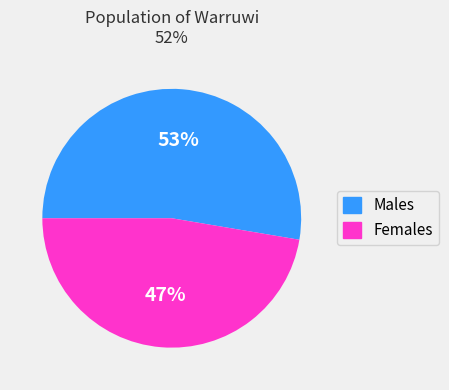

How many segments does this pie chart have?

2